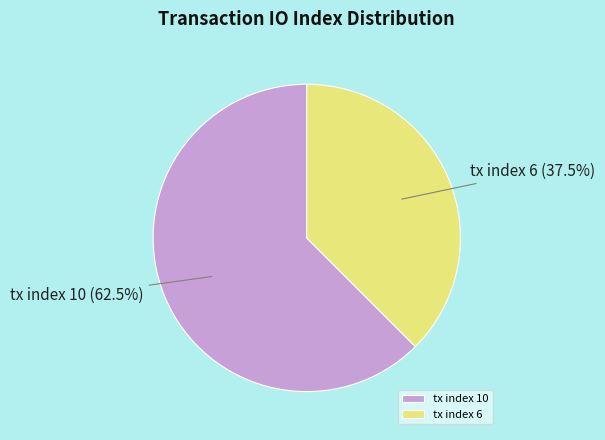

Rank the categories by value from highest to lowest.

tx index 10, tx index 6